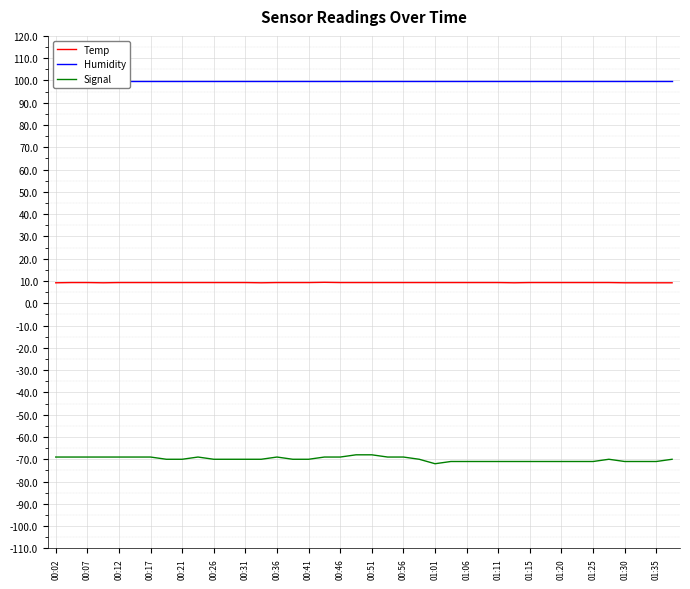

What is the highest value of the Signal series?

-68.0